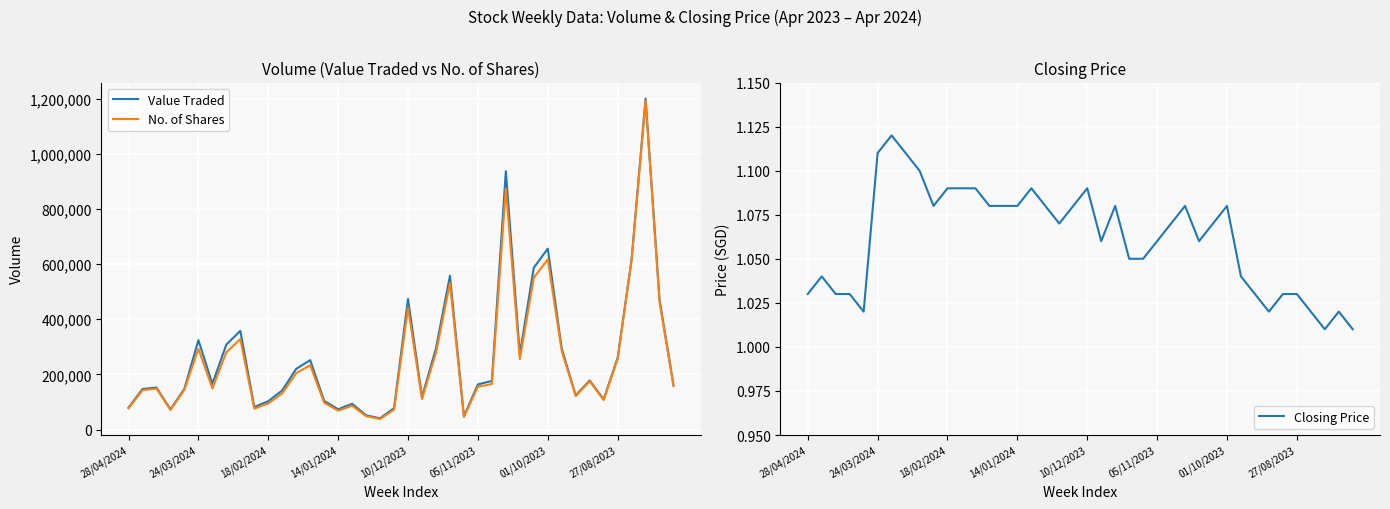

How many values in the Value Traded series are below 165397?

20